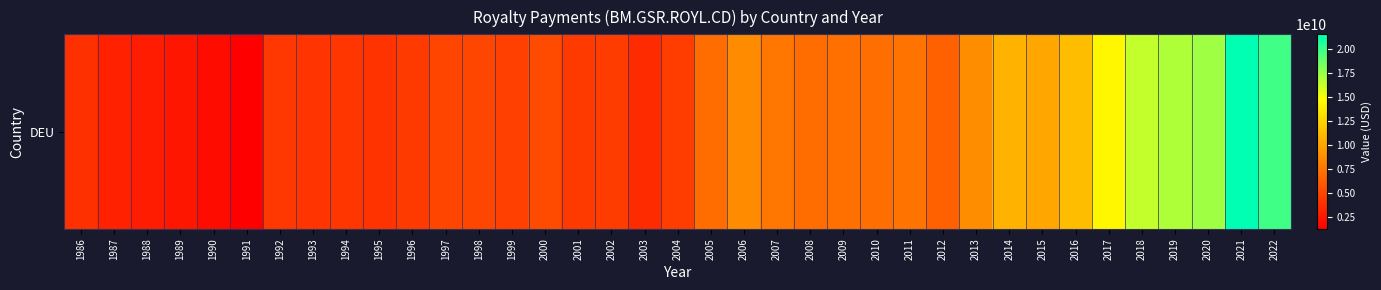

What is the change in value from 2011 to 2015?

+2712779242.1